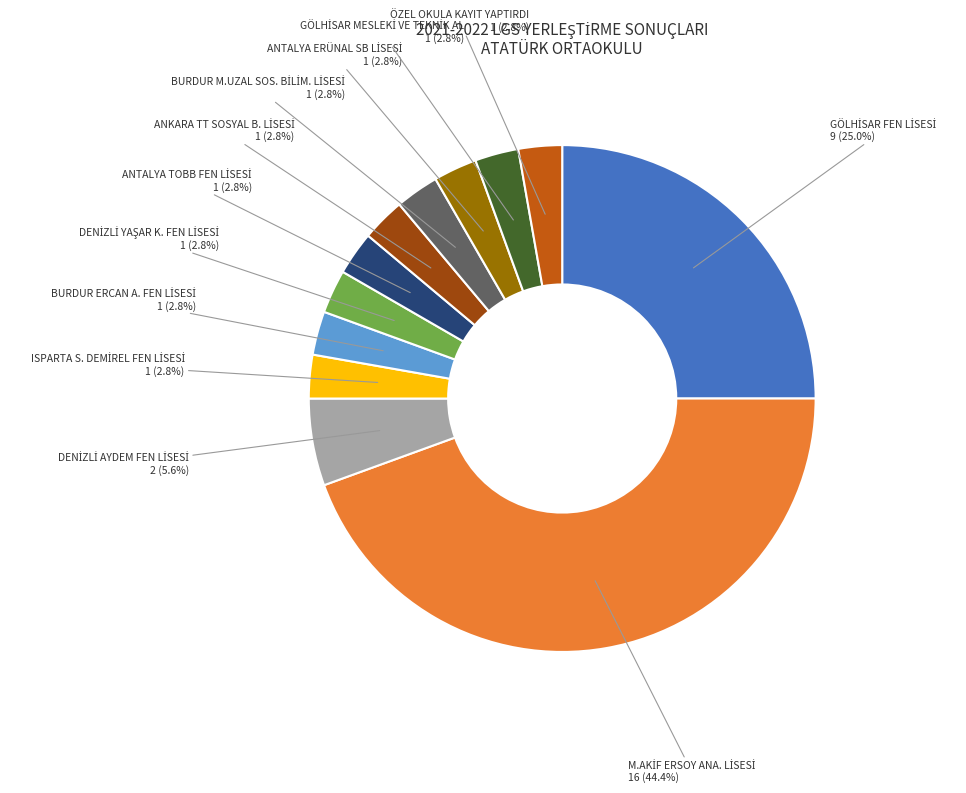

Does any single category account for the majority?

No